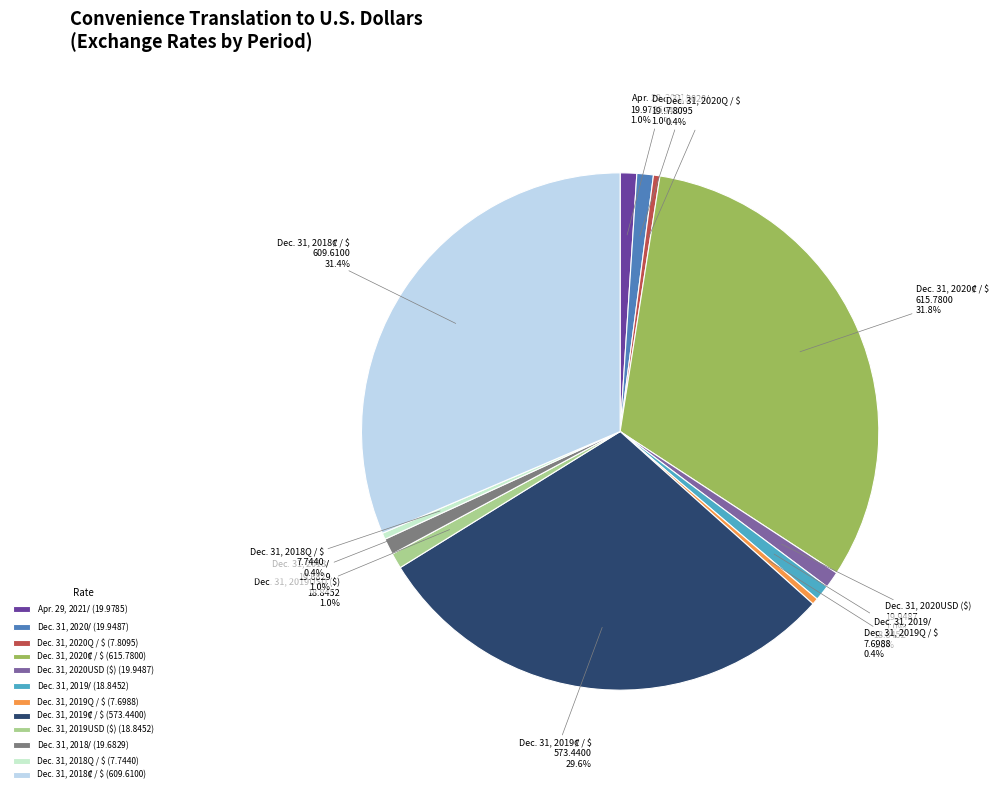

How much of the chart is everything except Dec. 31, 2020$ / $?

99.0%